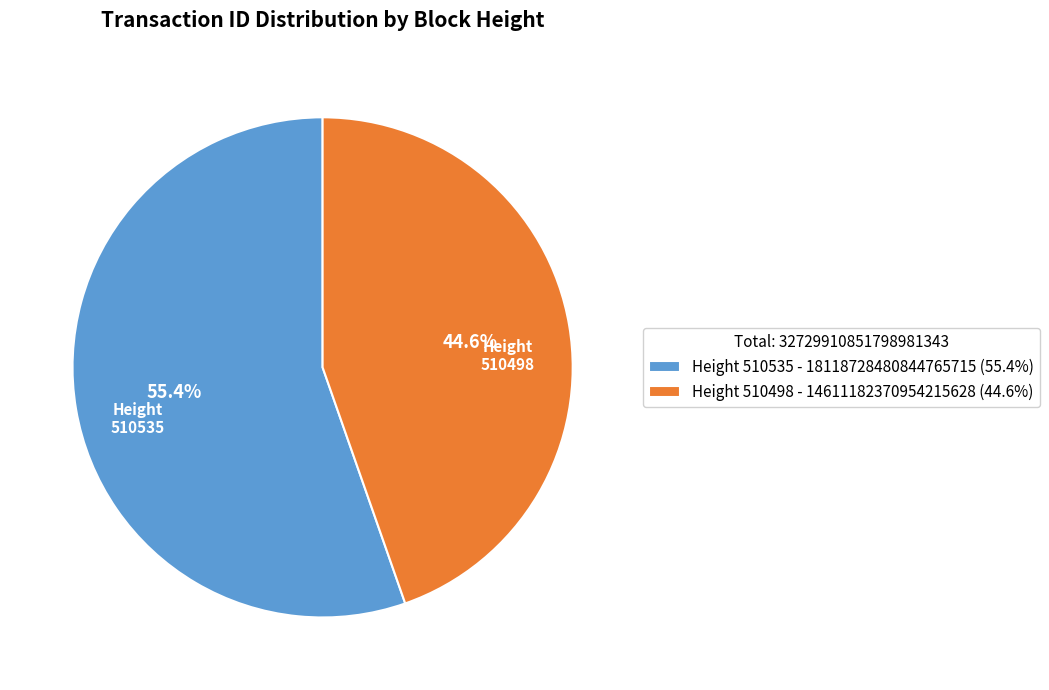

Combined, what portion of the pie is Height 510535 - 18118728480844765715 (55.4%) and Height 510498 - 14611182370954215628 (44.6%)?

100.0%